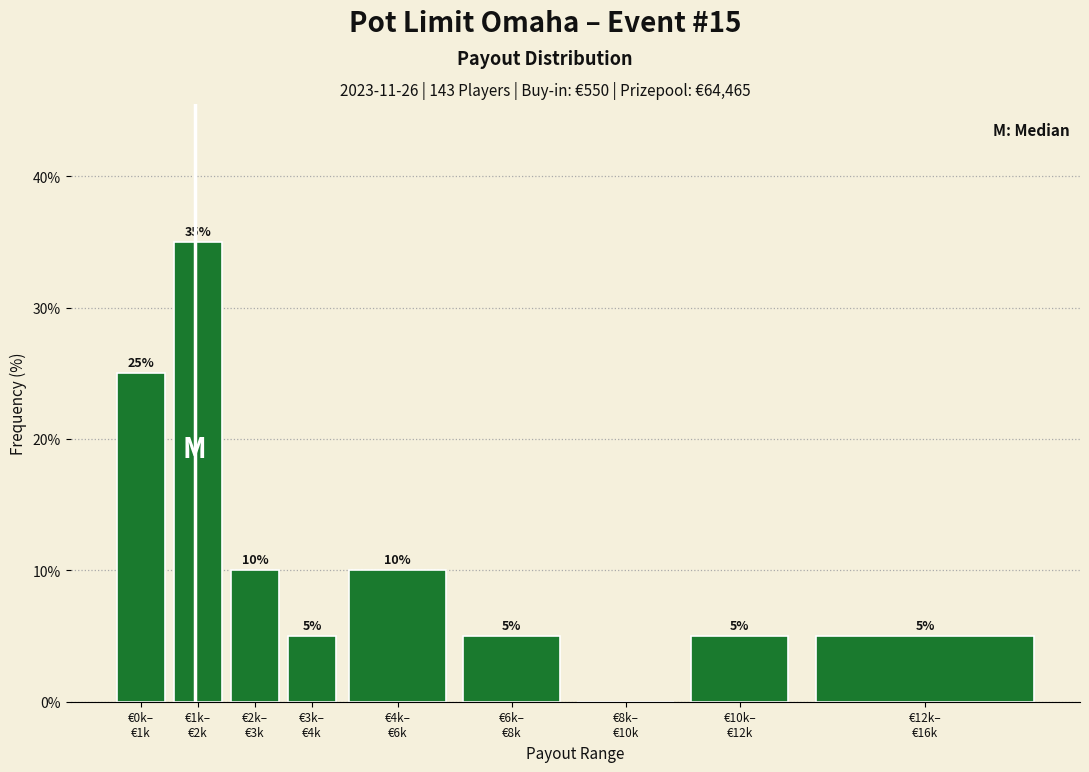

How many values are between 5 and 10?

6